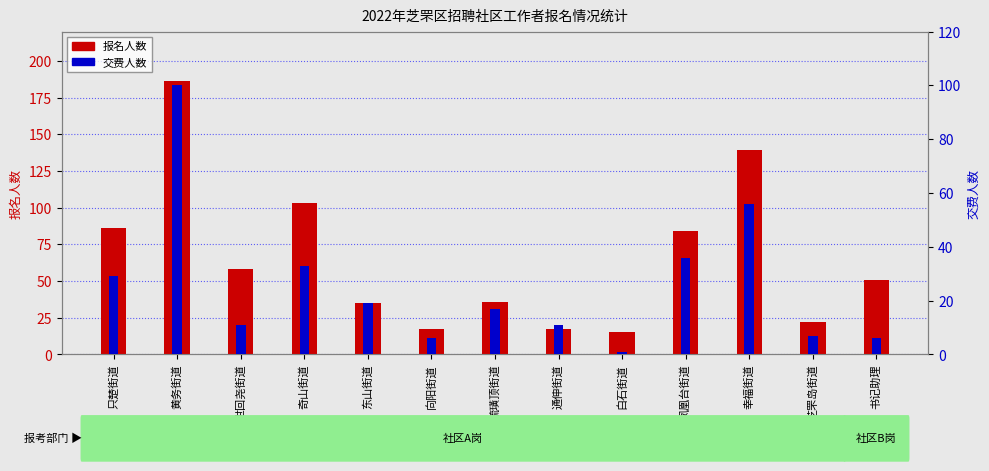

What is the difference between the highest and lowest values at 凤凰台街道?

48